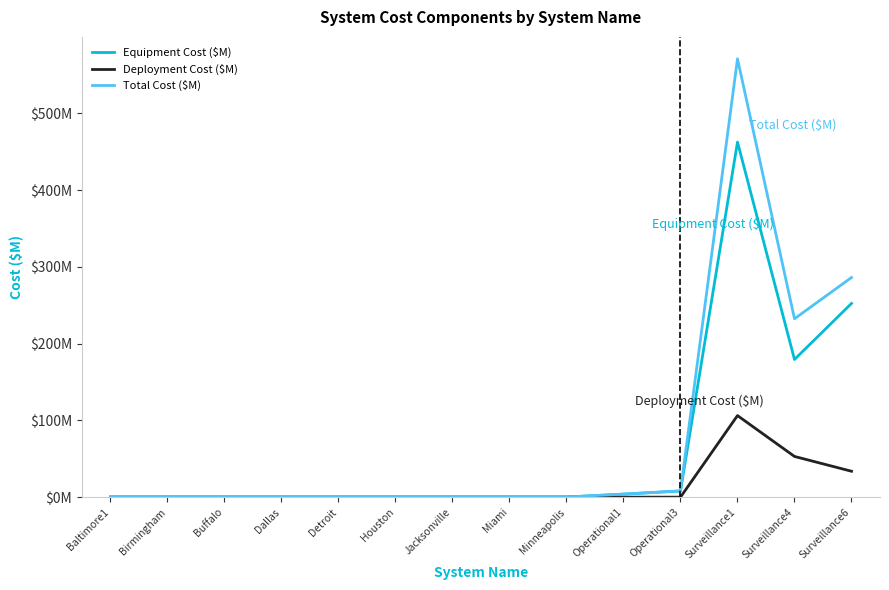

True or false: Equipment Cost ($M) and Total Cost ($M) intersect in this chart.

False